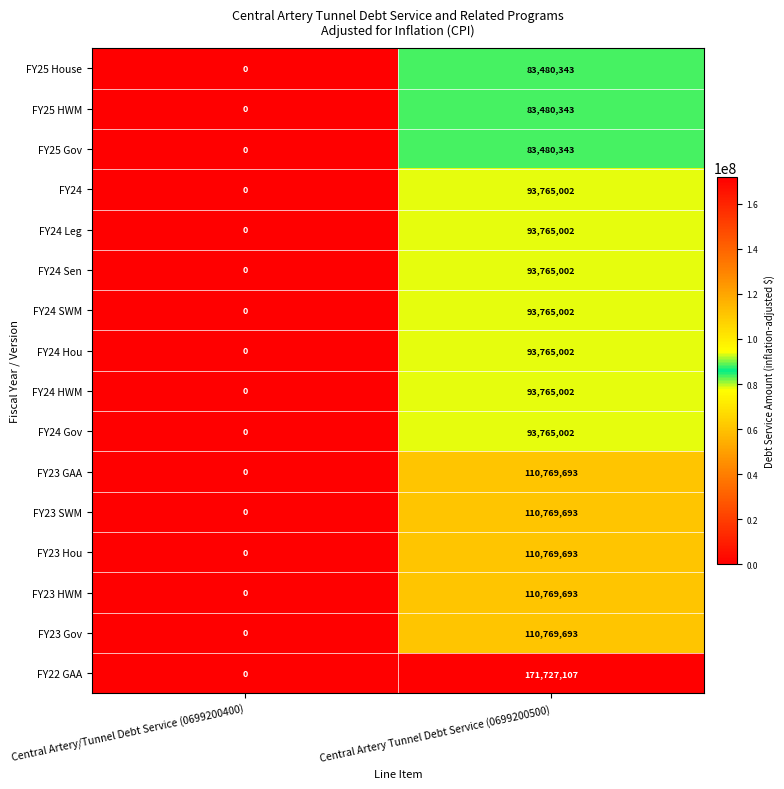

True or false: FY23 HWM has a value of 0 at Central Artery/Tunnel Debt Service (0699200400).

True